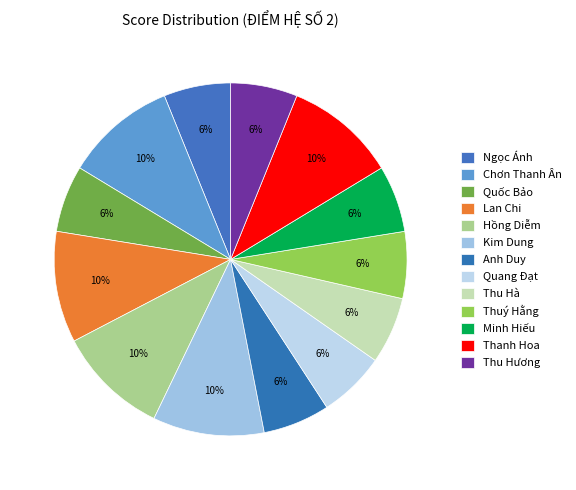

To the nearest percent, what portion does Quốc Bảo represent?

6%